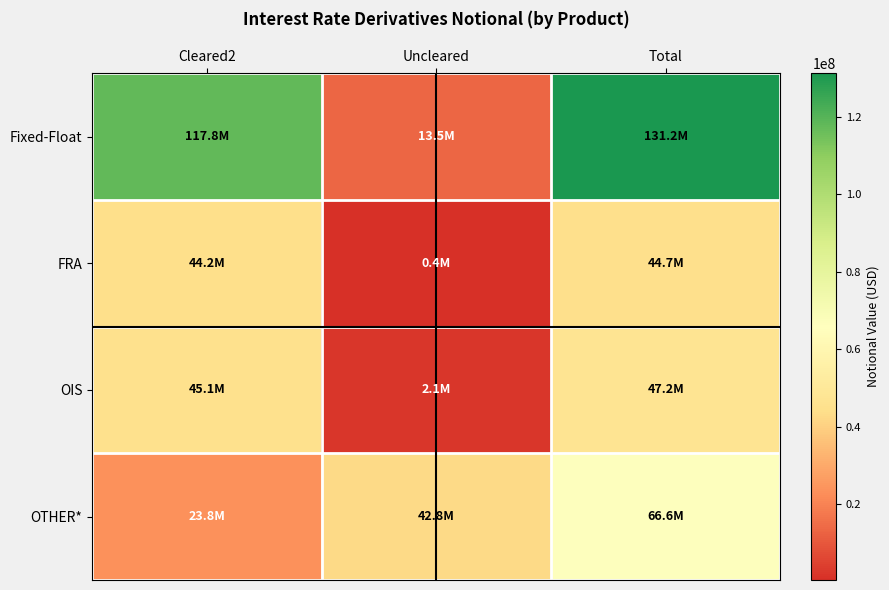

List the series in order of their peak value, lowest first.

FRA, OIS, OTHER*, Fixed-Float